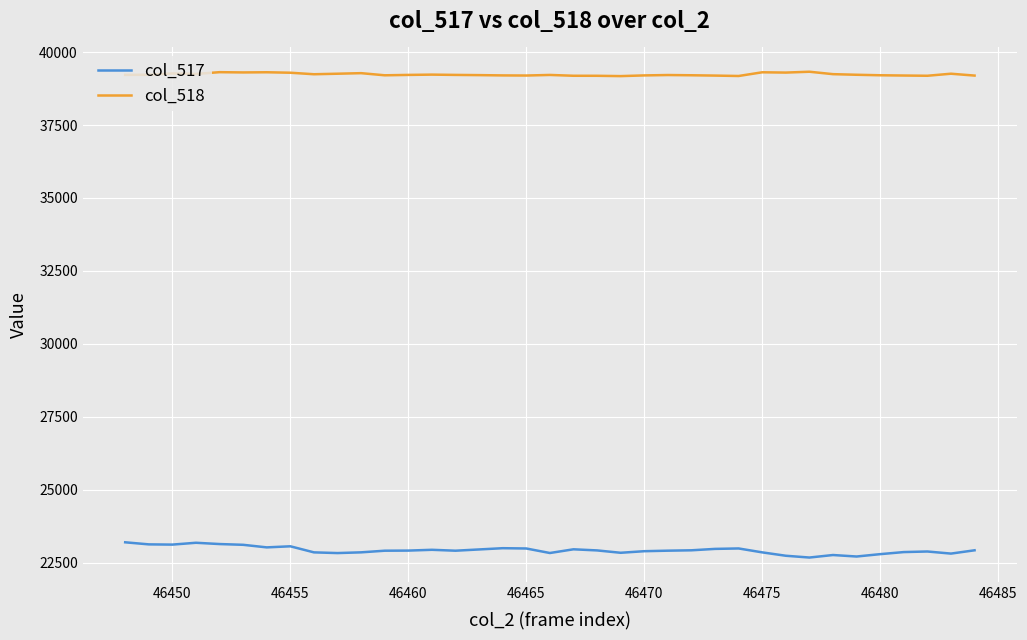

What is the minimum value for col_518?

39176